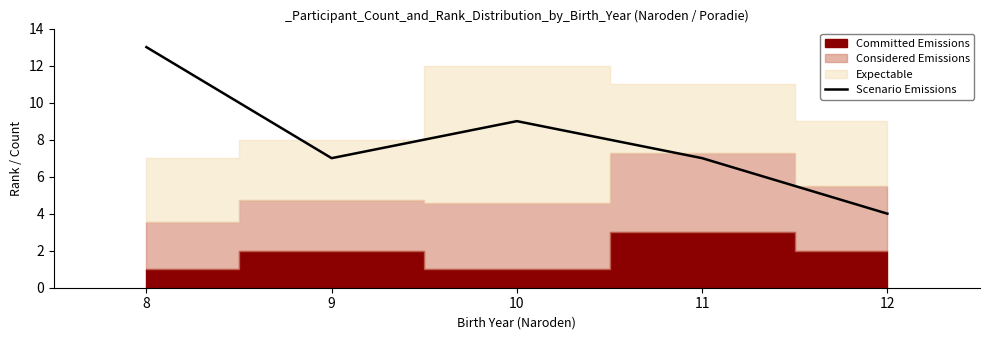

Which category has the lowest value in the Scenario Emissions series?

12